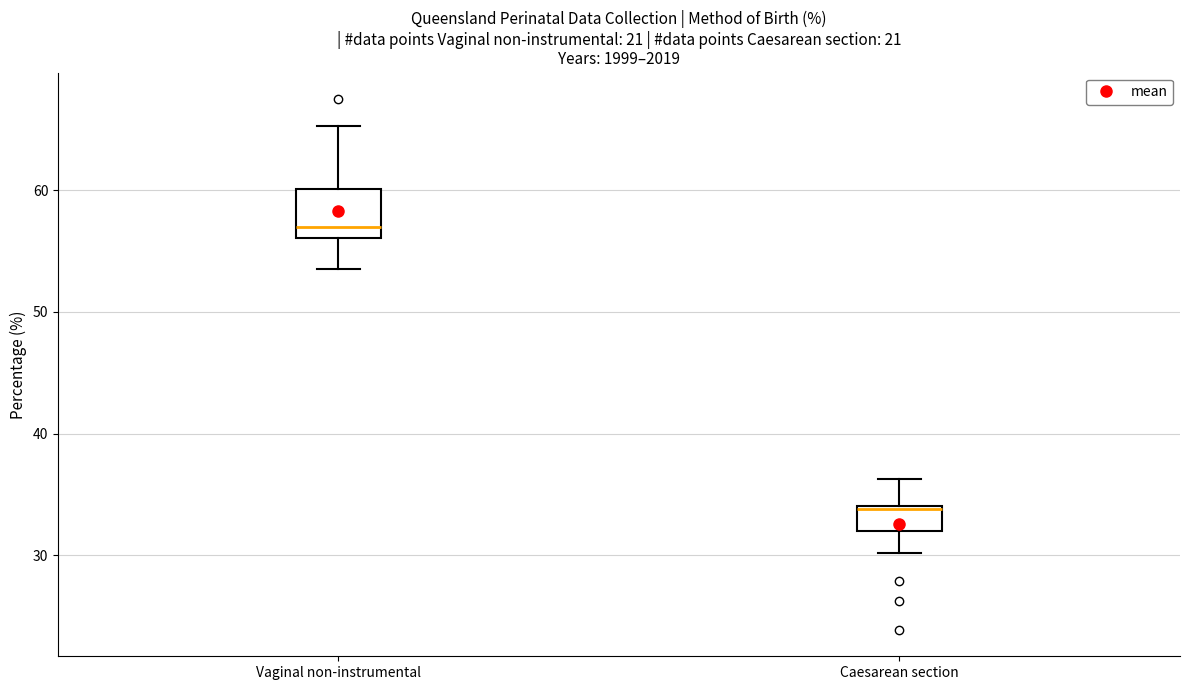

Which box is the tallest, from its lower edge to its upper edge?

Vaginal non-instrumental